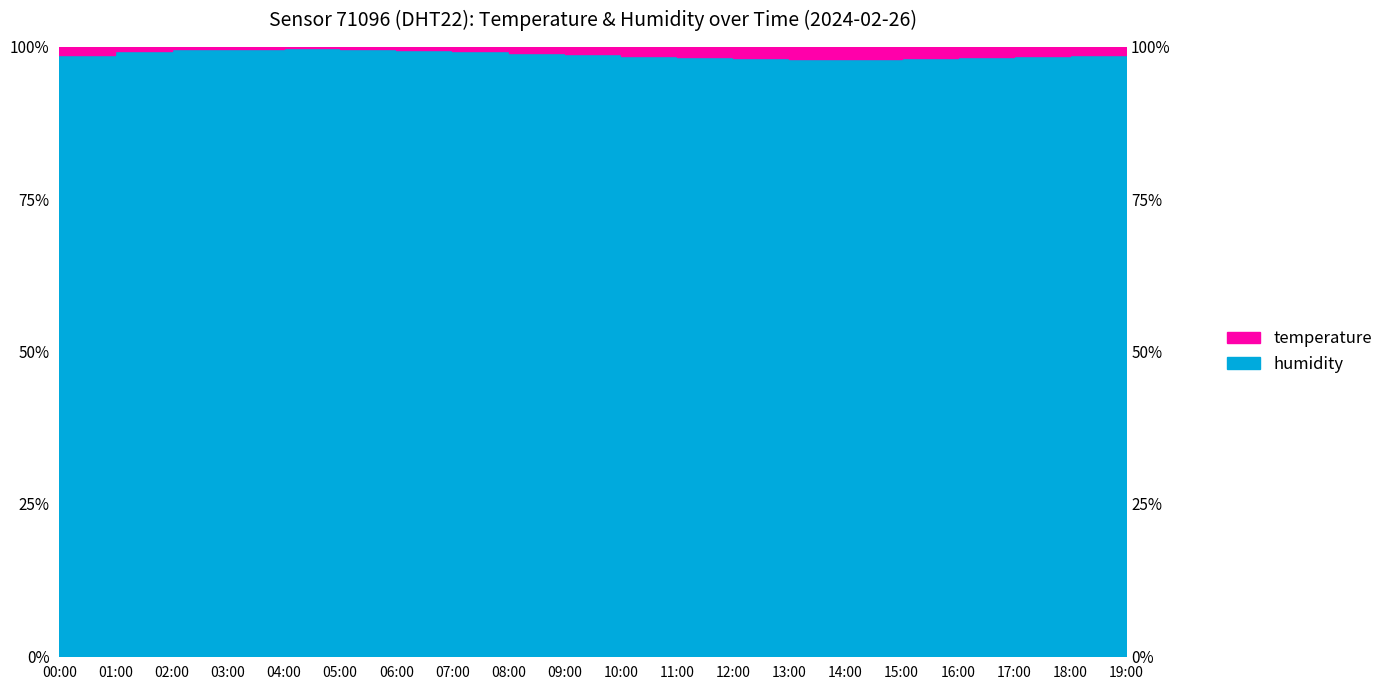

What is the difference between the second highest and second lowest values?

1.7